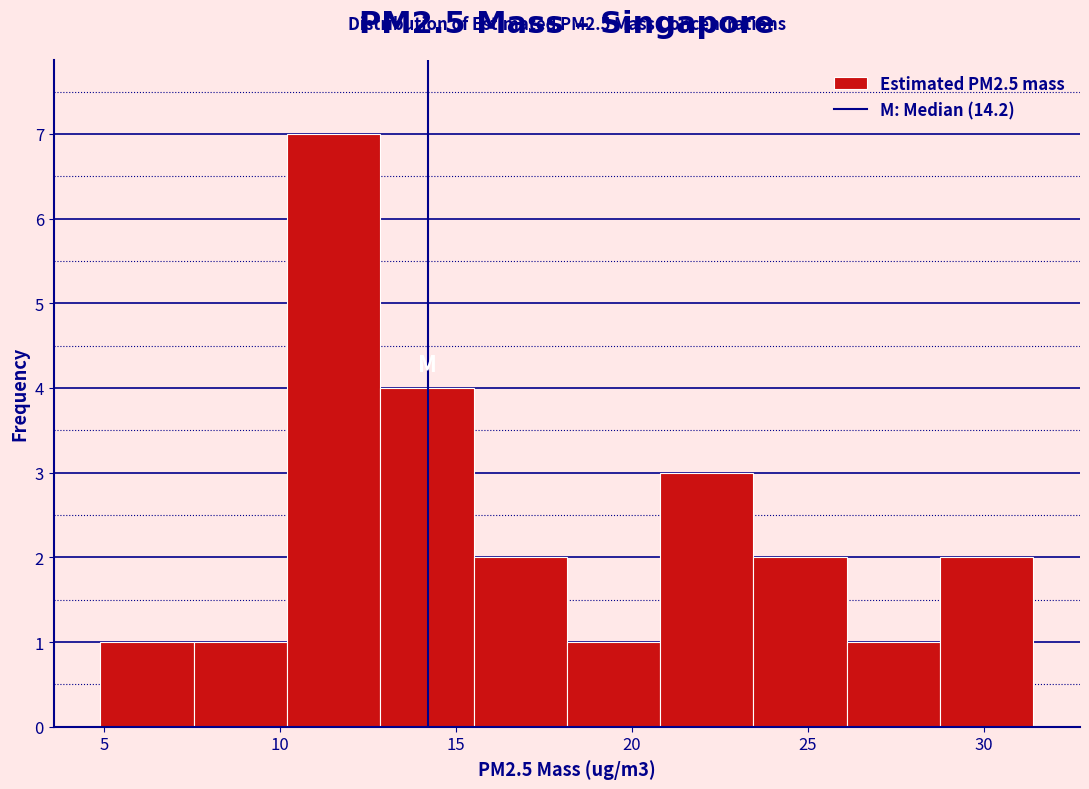

Over which range of the x-axis is the bar tallest?

10.20 to 12.85